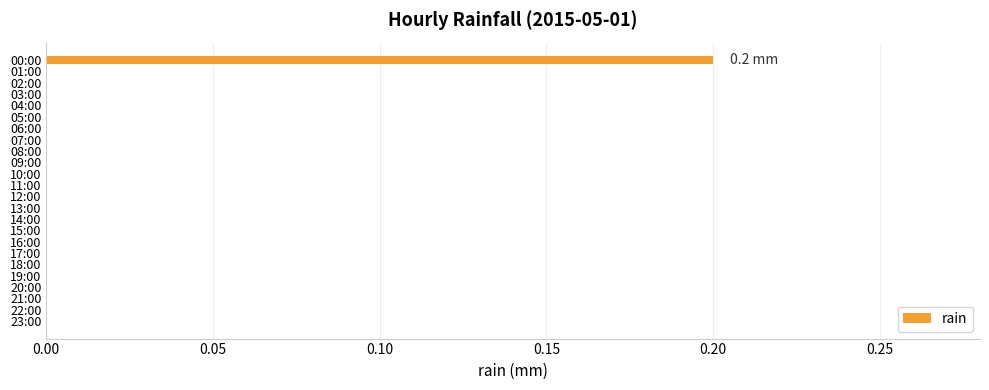

Which category has the highest value across all series?

00:00